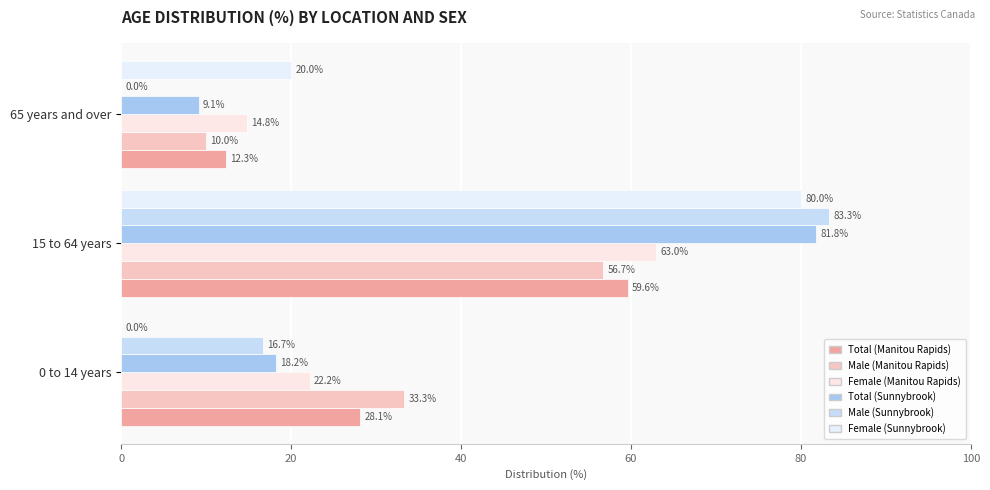

At which category is the sum across all series the highest?

15 to 64 years